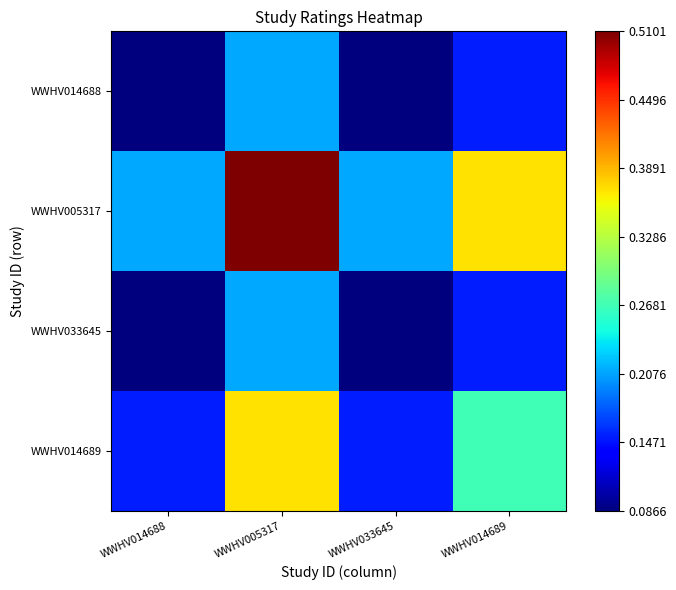

Reading left to right, transcribe all the data shown in this chart.

WWHV014688: WWHV014688=0.1	WWHV005317=0.2	WWHV033645=0.1	WWHV014689=0.2
WWHV005317: WWHV014688=0.2	WWHV005317=0.5	WWHV033645=0.2	WWHV014689=0.4
WWHV033645: WWHV014688=0.1	WWHV005317=0.2	WWHV033645=0.1	WWHV014689=0.2
WWHV014689: WWHV014688=0.2	WWHV005317=0.4	WWHV033645=0.2	WWHV014689=0.3